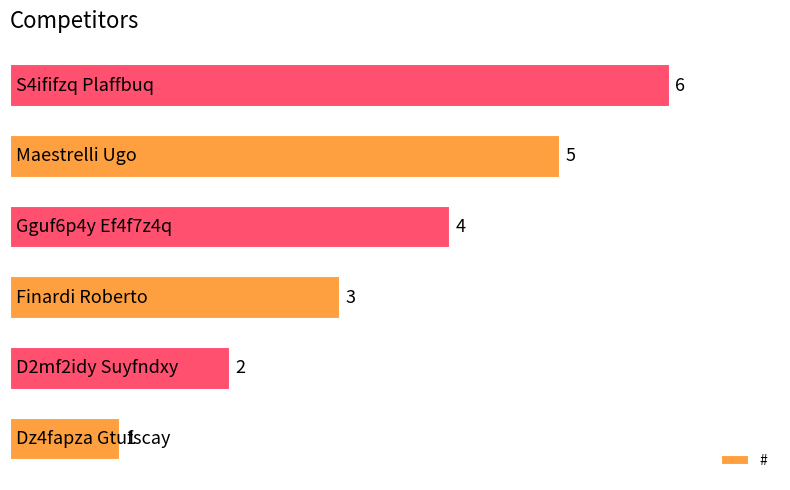

What is the maximum value shown in the chart?

6